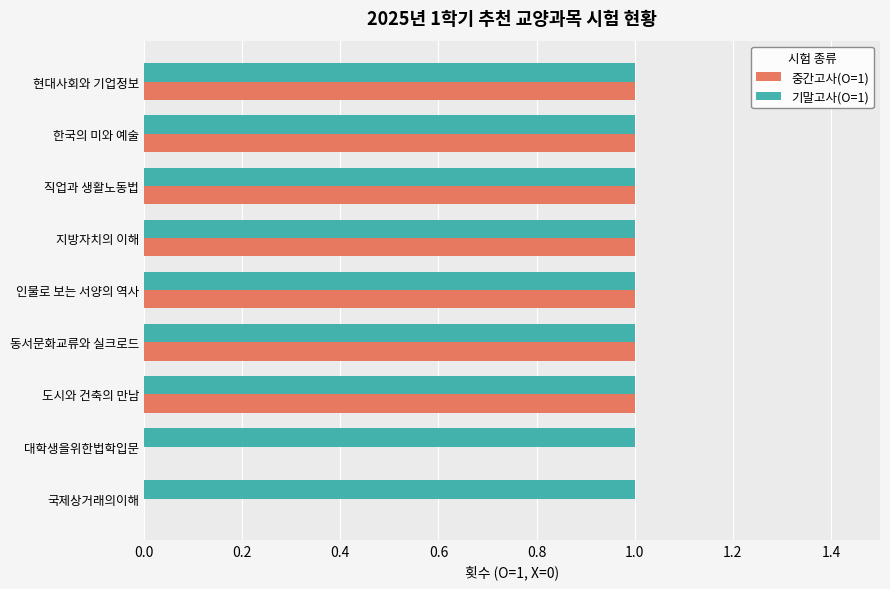

True or false: 중간고사(O=1) has a value of 2 at 직업과 생활노동법.

False